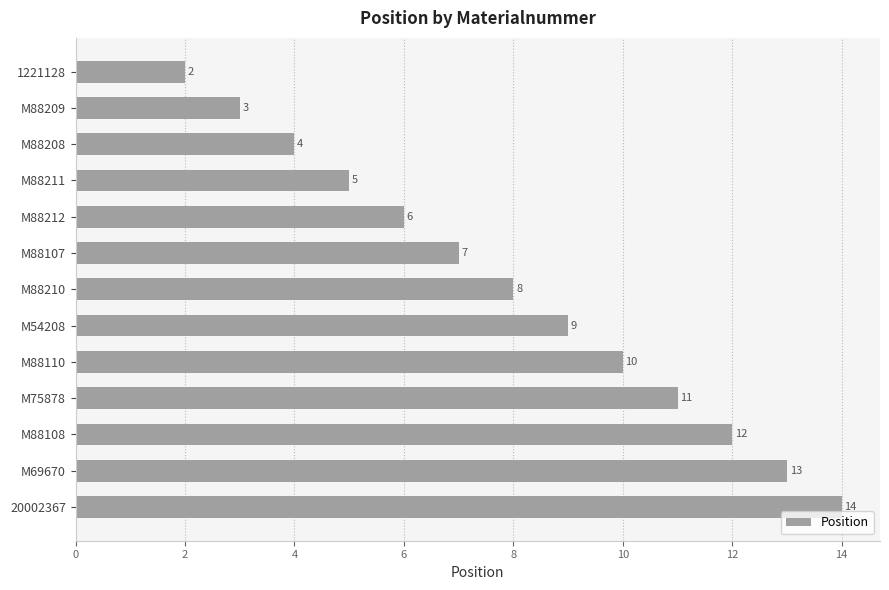

Rank the categories by value from lowest to highest.

1221128, M88209, M88208, M88211, M88212, M88107, M88210, M54208, M88110, M75878, M88108, M69670, 20002367